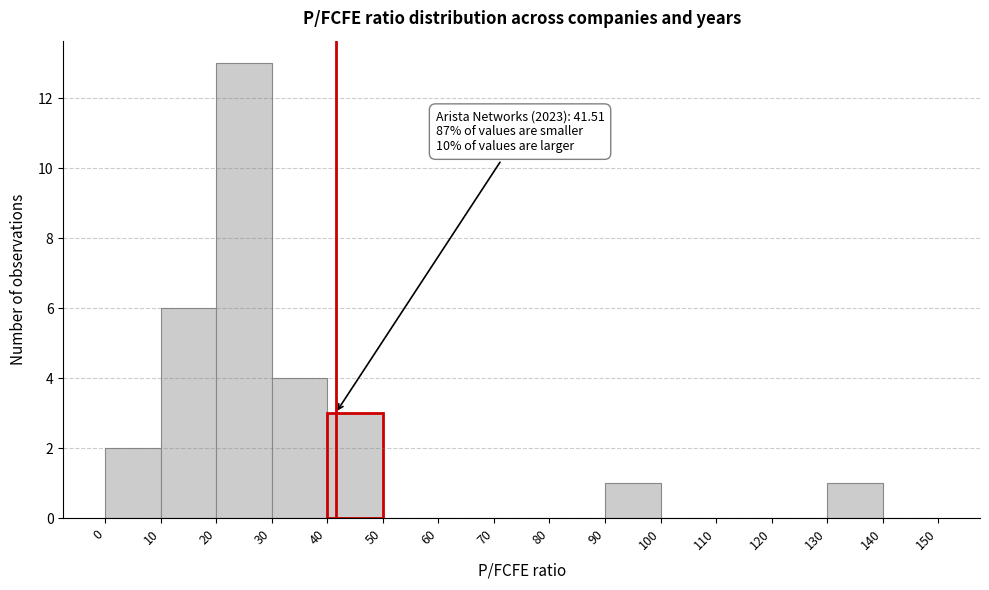

Over which range of the x-axis is the bar tallest?

20 to 30